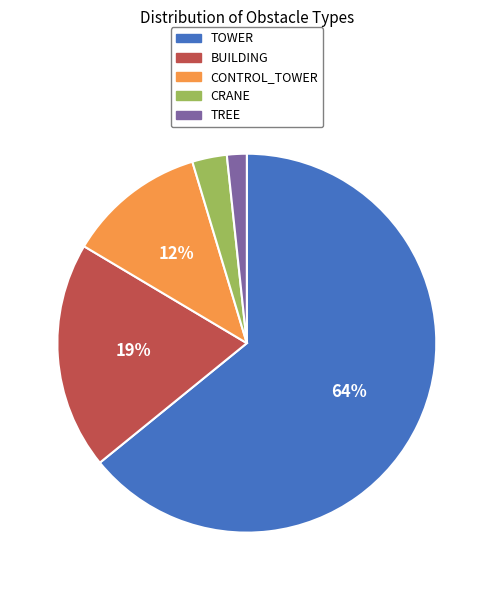

Rank the categories by value from lowest to highest.

TREE, CRANE, CONTROL_TOWER, BUILDING, TOWER